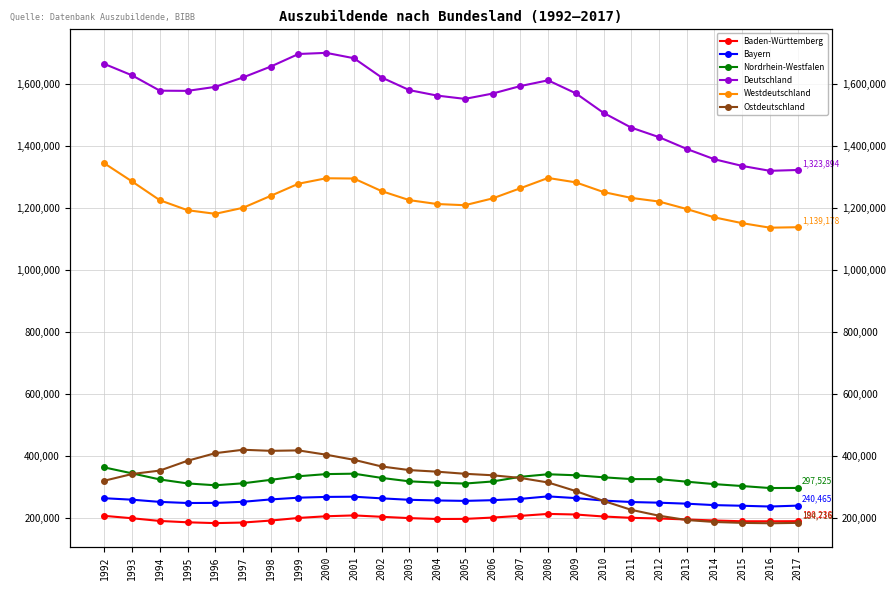

What is the difference between the highest and lowest values at 2009?

1359657